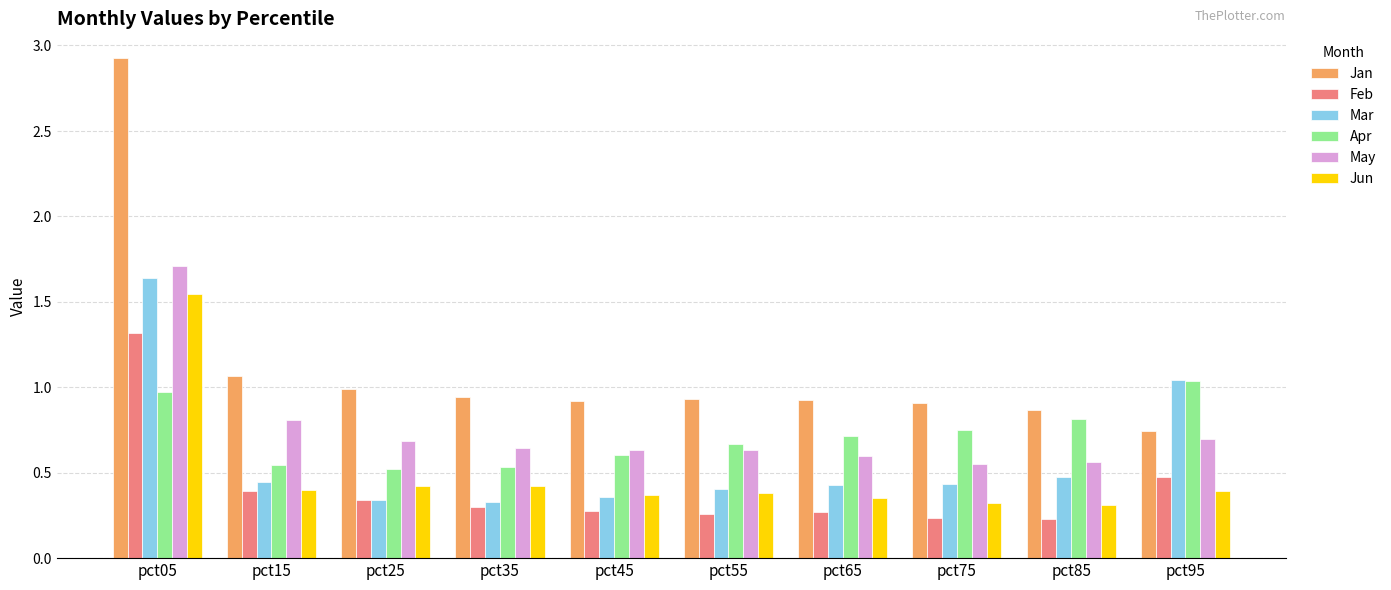

What is the highest value of the May series?

1.7